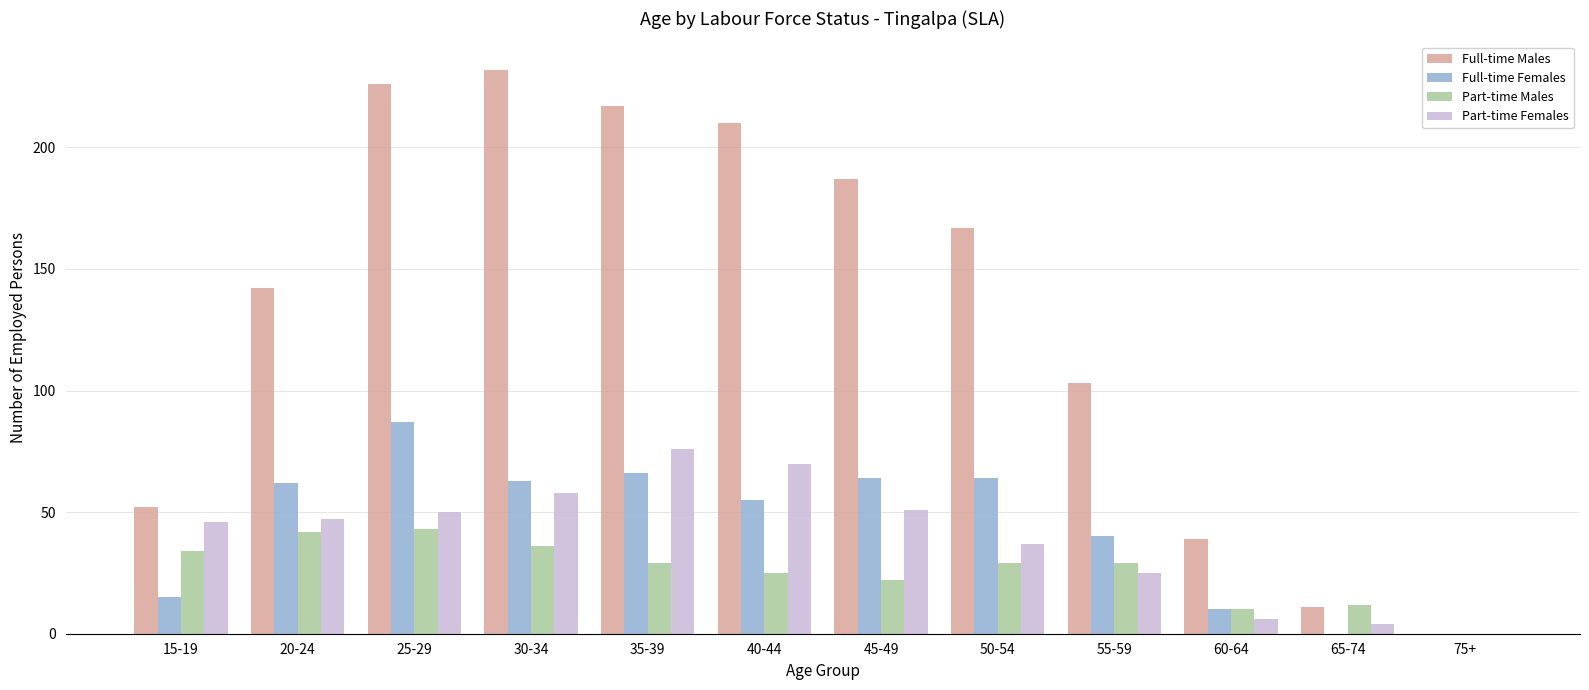

How many categories are shown in the chart?

12